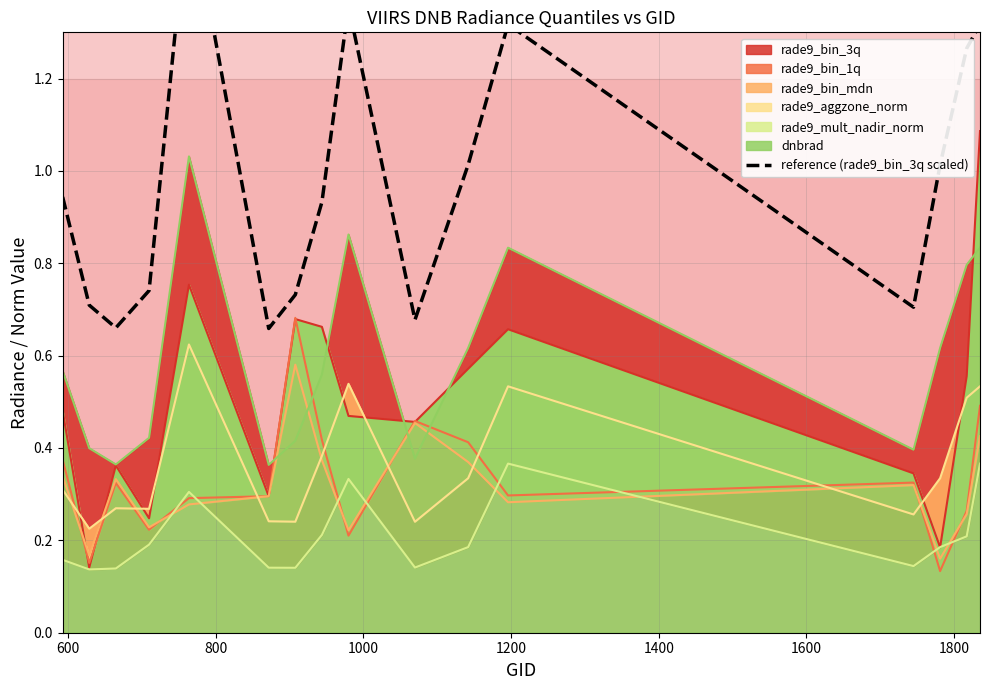

What is the difference between the second highest and second lowest values?

0.7